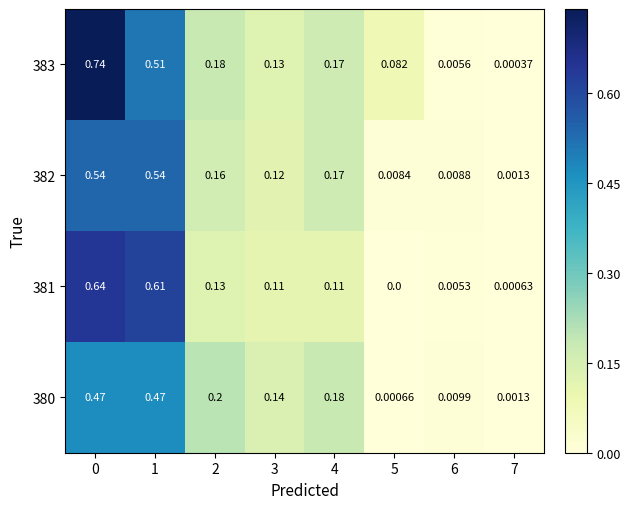

Rank the series by their average value, from lowest to highest.

380, 382, 381, 383